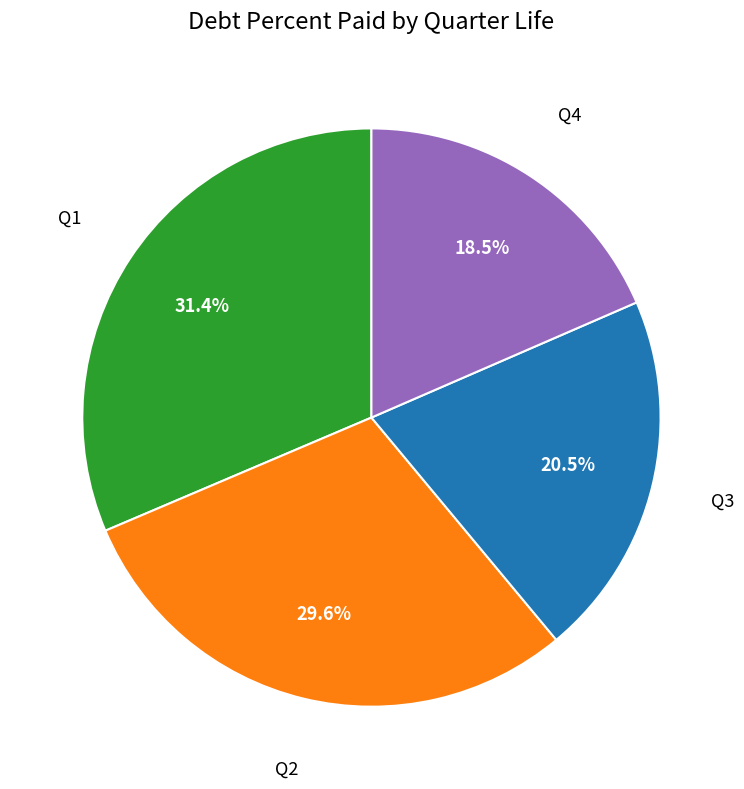

Is there any slice that represents more than half of the pie?

No